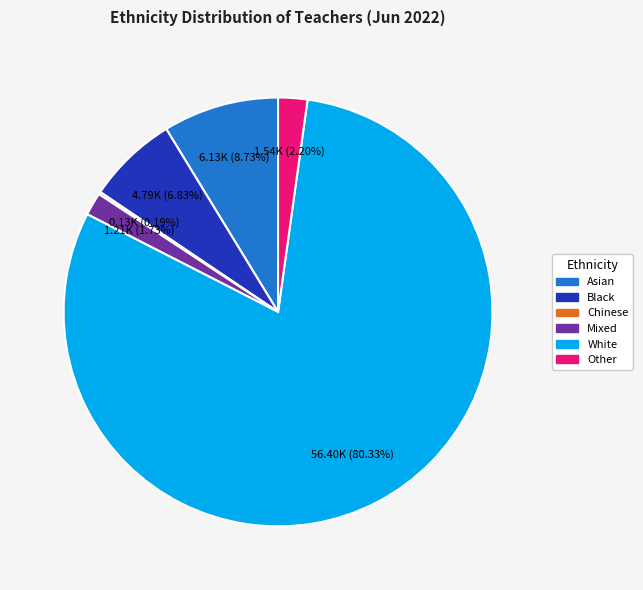

Is there a majority slice in this chart?

Yes